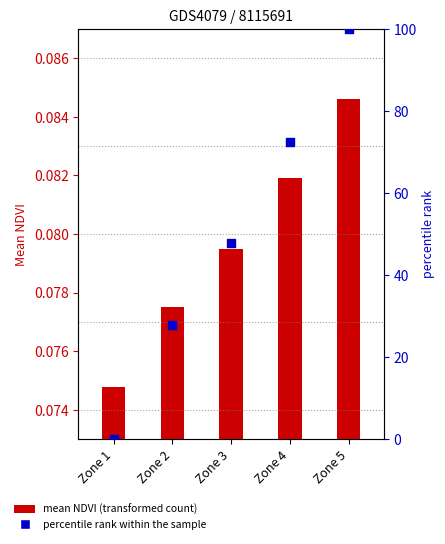

Which has a higher value, Zone 1 or Zone 3?

Zone 3